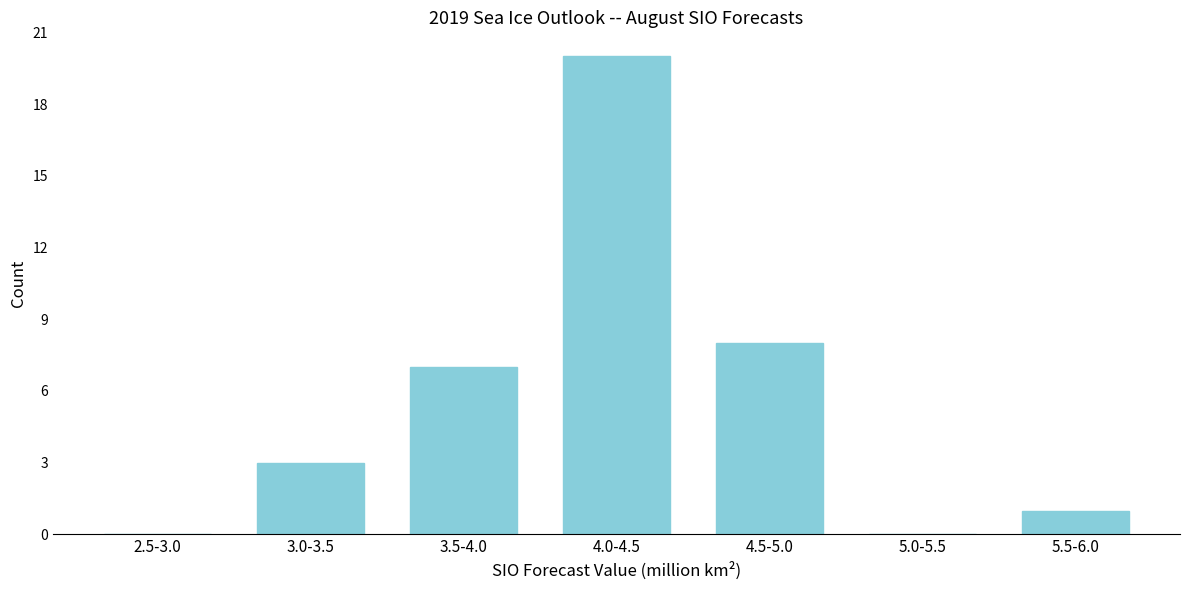

Reading left to right, list all the values displayed in this chart.

2.5-3.0=0	3.0-3.5=3	3.5-4.0=7	4.0-4.5=20	4.5-5.0=8	5.0-5.5=0	5.5-6.0=1